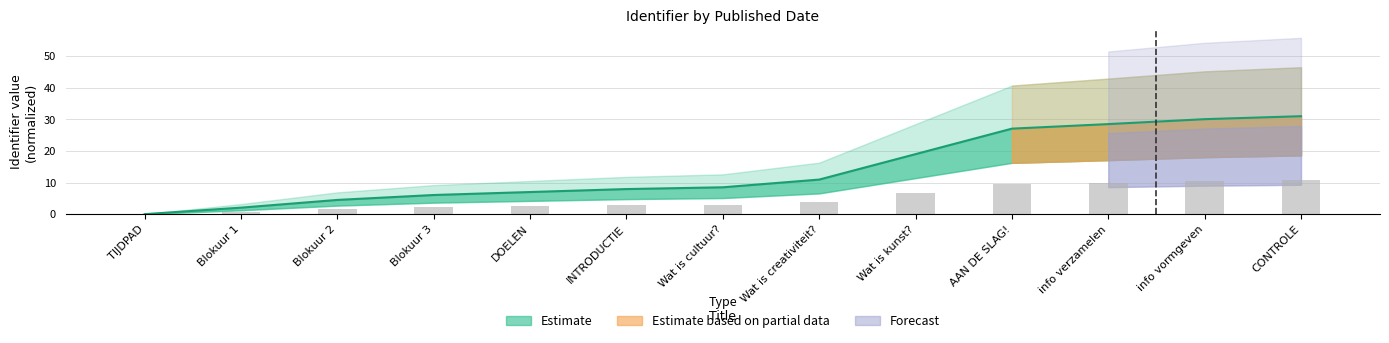

Is it true that Identifier_mid equals 37.6 at info verzamelen?

False